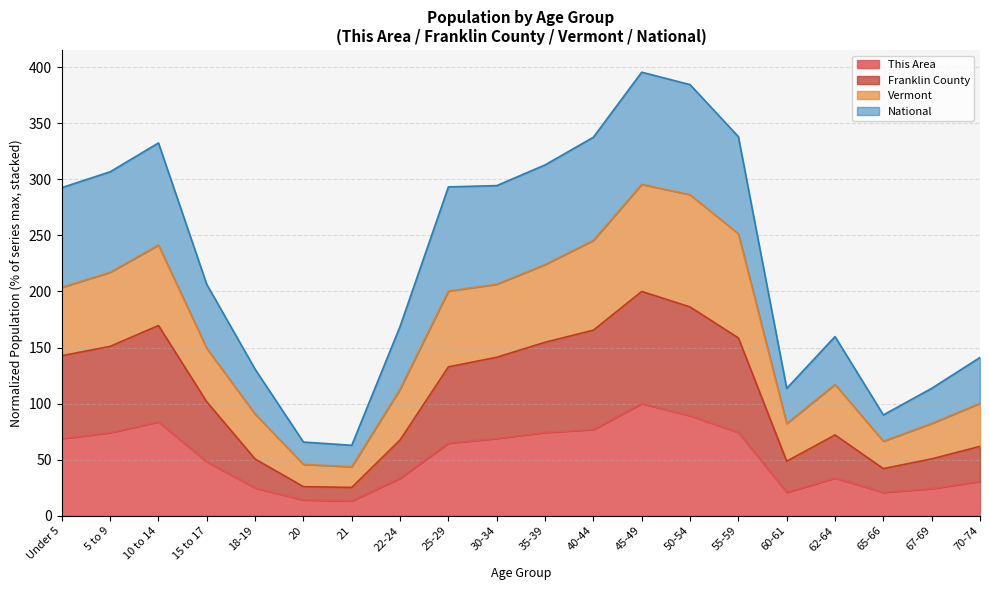

What is the spread (max minus min) of values at 55-59?

263.7